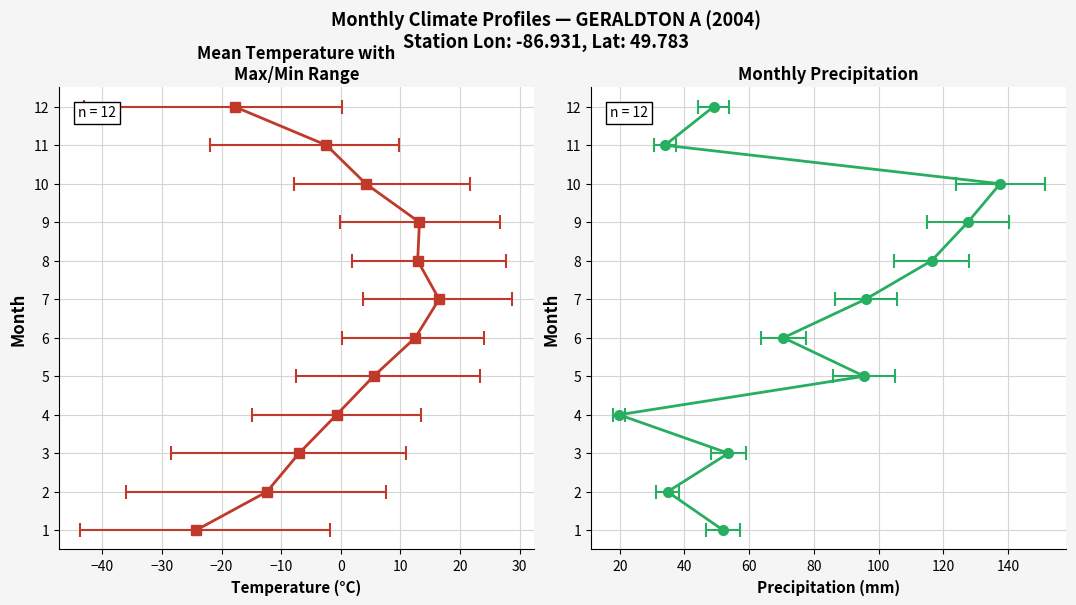

How many series are shown in this chart?

2